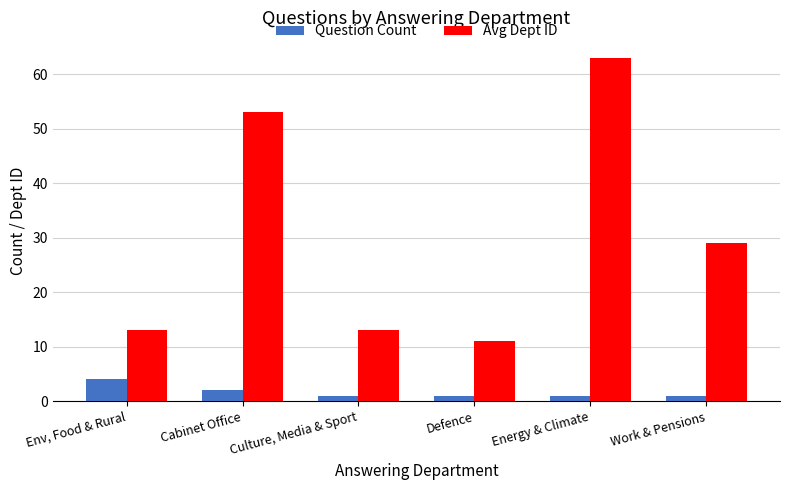

What is the label of the 6th bar from the left?

Work & Pensions